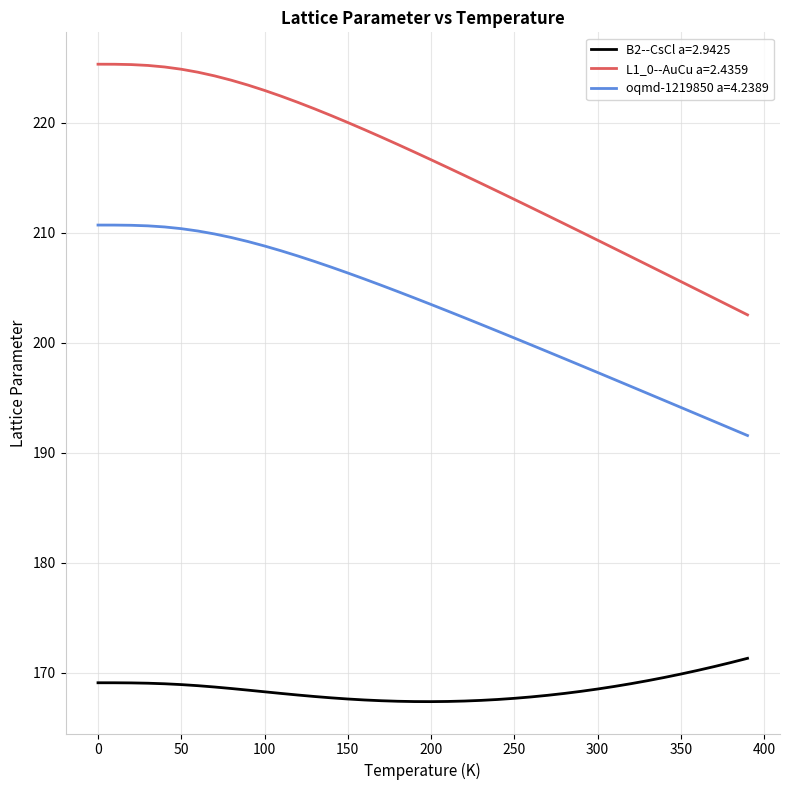

How many lines are shown in the chart?

3